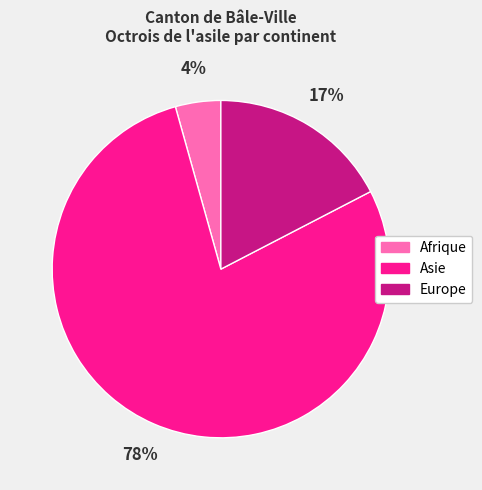

How many segments does this pie chart have?

3